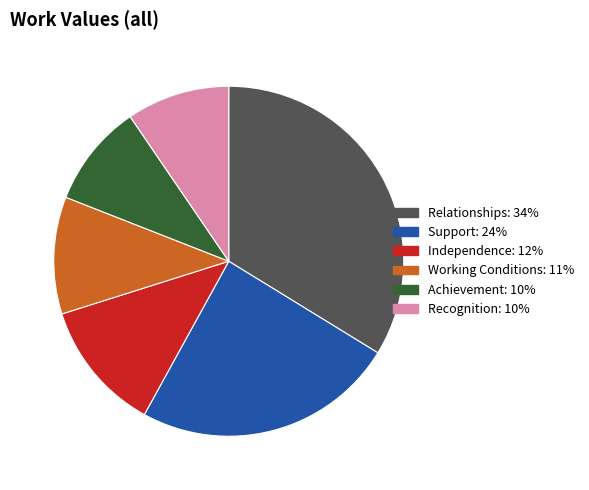

True or false: Achievement accounts for 22% of the total.

False